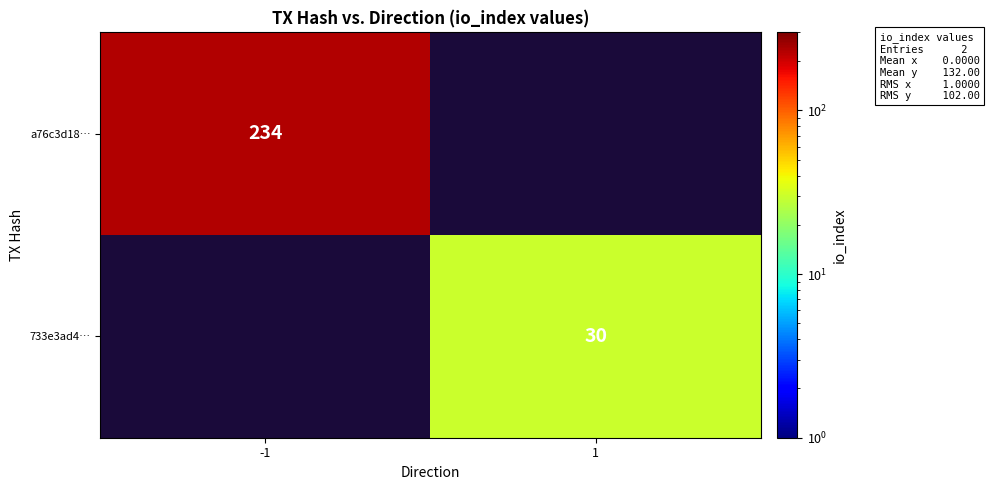

True or false: 733e3ad4… has a value of 30 at 1.

True